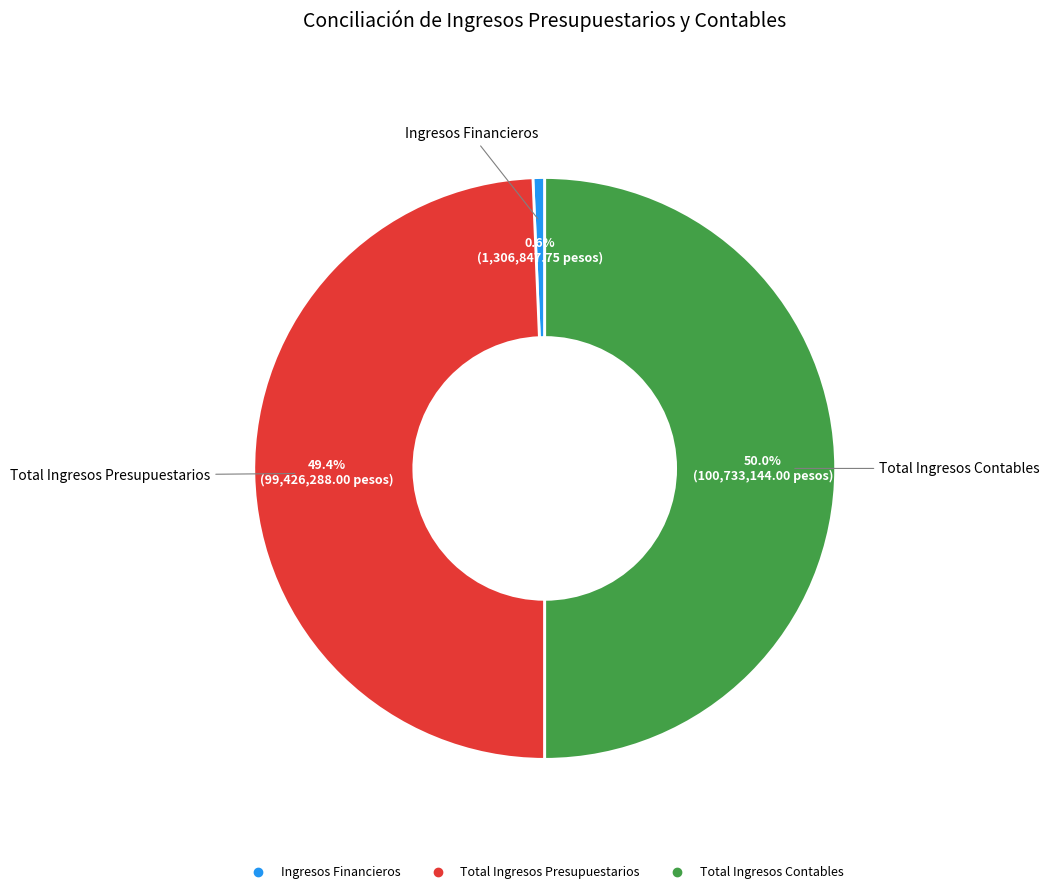

True or false: Ingresos Financieros accounts for 13% of the total.

False